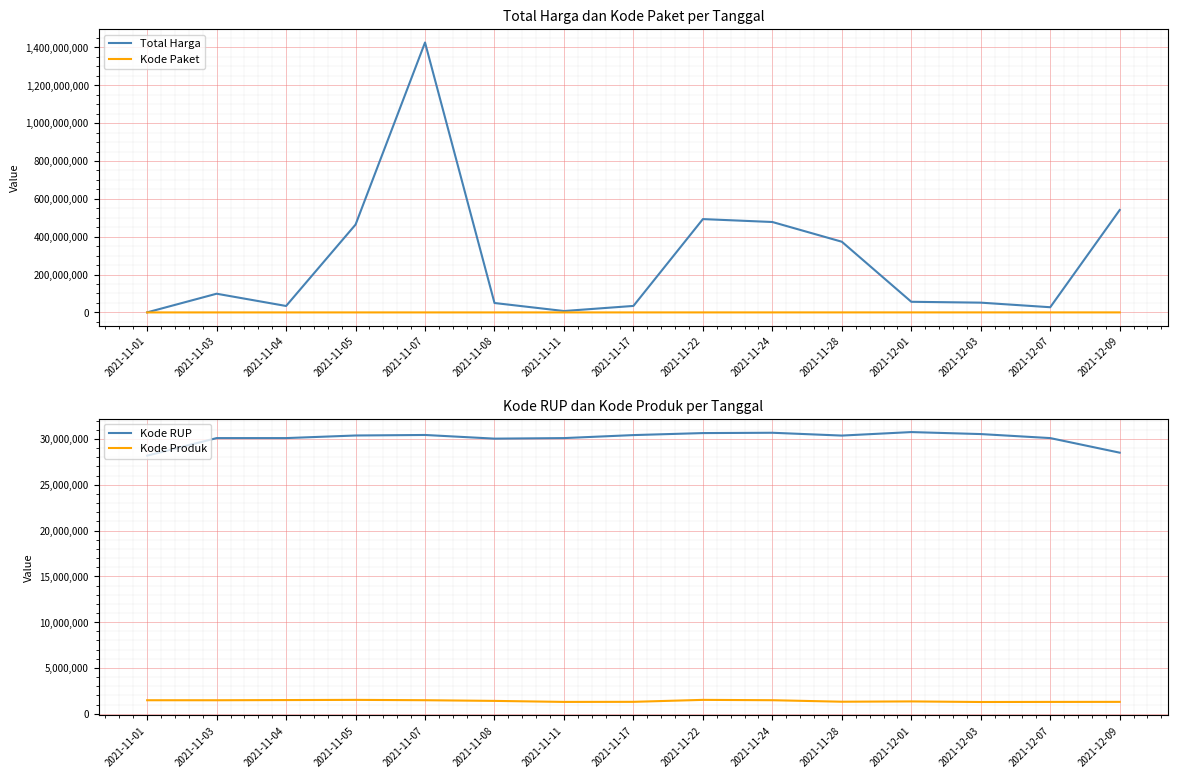

Reading left to right, list all the values displayed in this chart.

Total Harga: 333600	98772570	34000000	464002100	1425867900	49730040	7401240	34292000	493000000	477600000	373404000	56152800	51601000	27412000	541071000
Kode Paket: 464	5449	8530	13652	16823	17509	27891	40112	55826	70453	91101	103541	117783	128516	139817
Kode RUP: 28171087	30089034	30089034	30372232	30428912	30029068	30089034	30416731	30636058	30670893	30363247	30745112	30527421	30089034	28497118
Kode Produk: 1479674	1477921	1498322	1519264	1481562	1407595	1297110	1305852	1519260	1481562	1318333	1350905	1286873	1297110	1302598